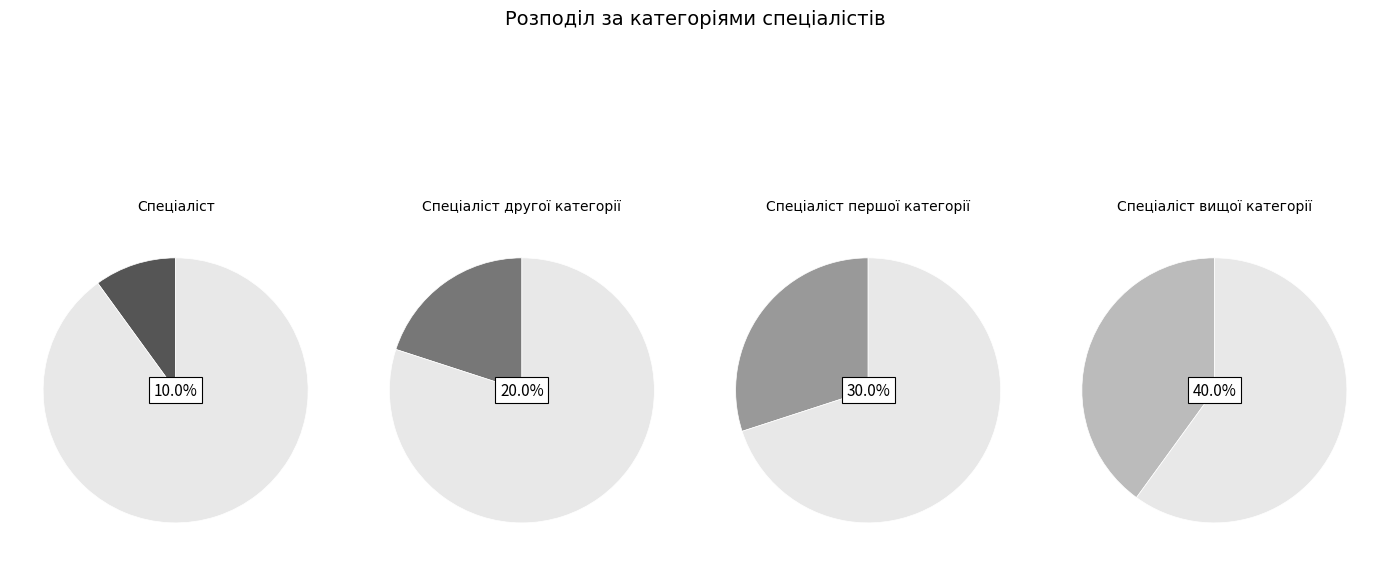

How many segments does this pie chart have?

4